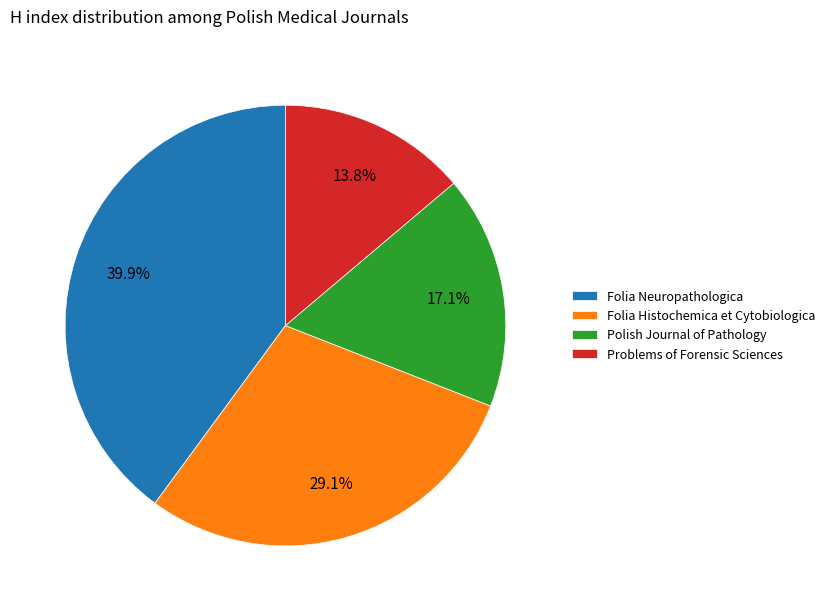

To the nearest percent, what percentage of the pie is Problems of Forensic Sciences?

14%